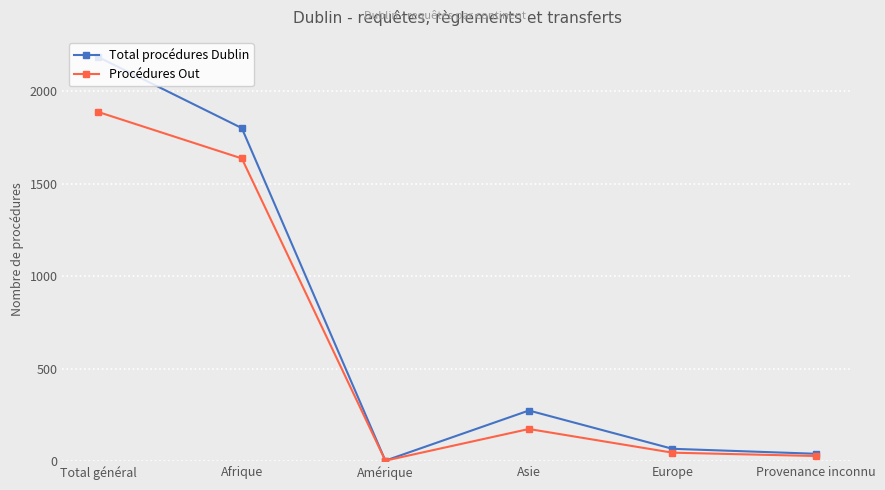

True or false: Total procédures Dublin has more than 0 interior local peaks.

True